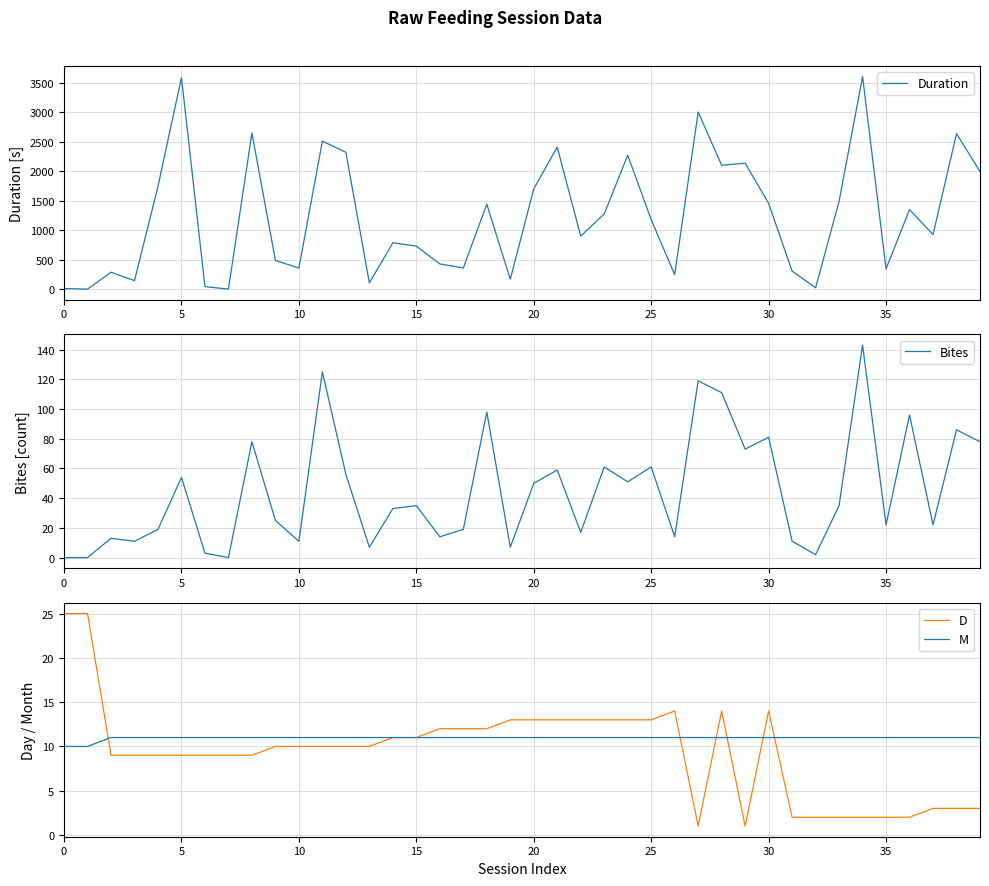

True or false: Duration has more than 1 points higher than both neighbors.

True